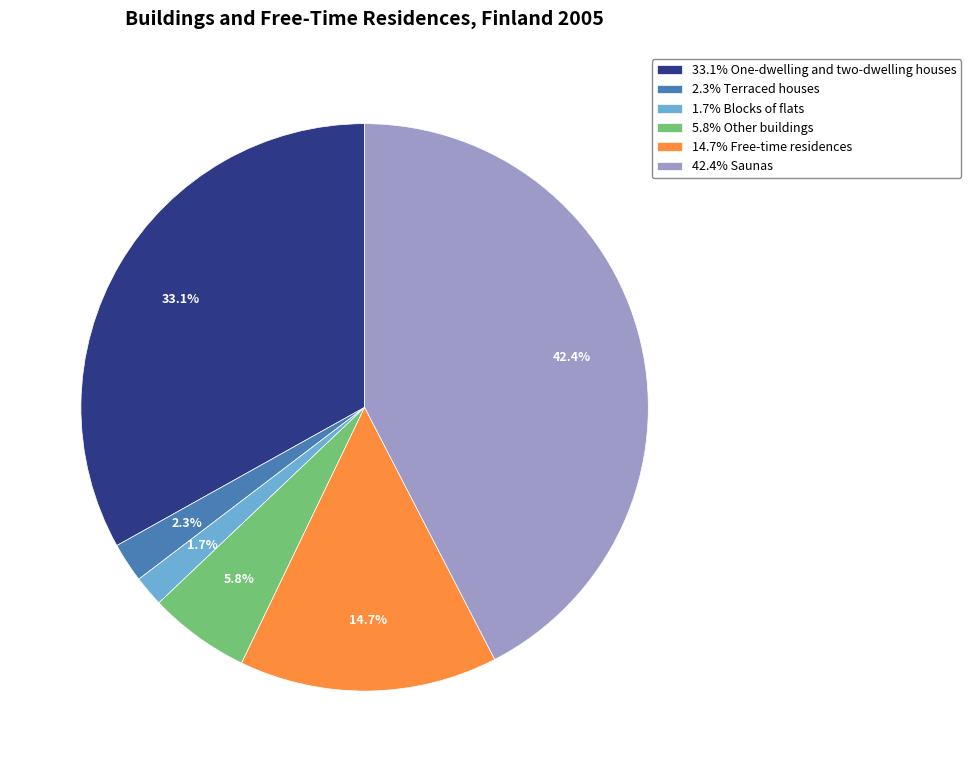

To the nearest percent, what is the average slice percentage?

17%